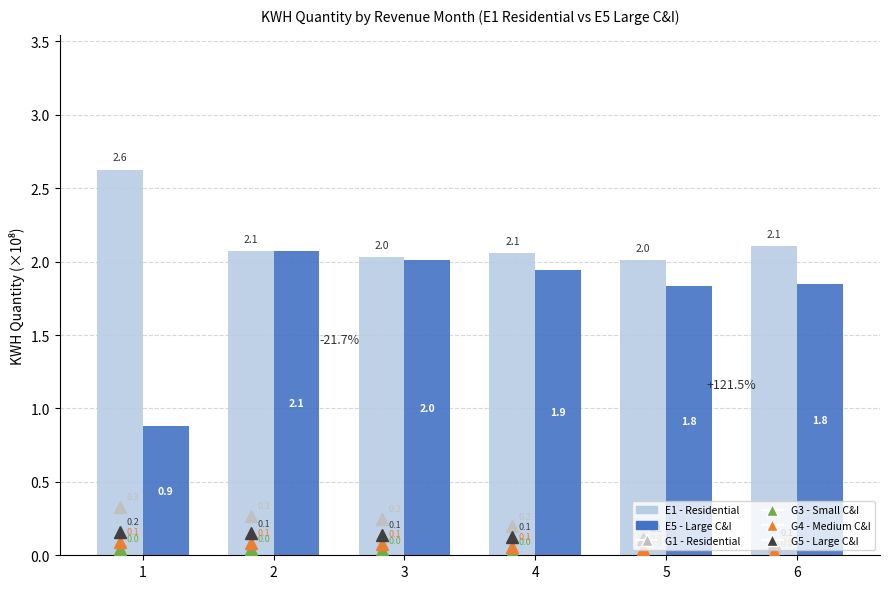

Reading left to right, transcribe all the data shown in this chart.

G1 - Residential: 0.3	0.3	0.2	0.2	0.2	0.1
G3 - Small C&I: 0.0	0.0	0.0	0.0	0.0	0.0
G4 - Medium C&I: 0.1	0.1	0.1	0.1	0.0	0.0
G5 - Large C&I: 0.2	0.1	0.1	0.1	0.1	0.1
E1 - Residential: 2.6	2.1	2.0	2.1	2.0	2.1
E5 - Large C&I: 0.9	2.1	2.0	1.9	1.8	1.8